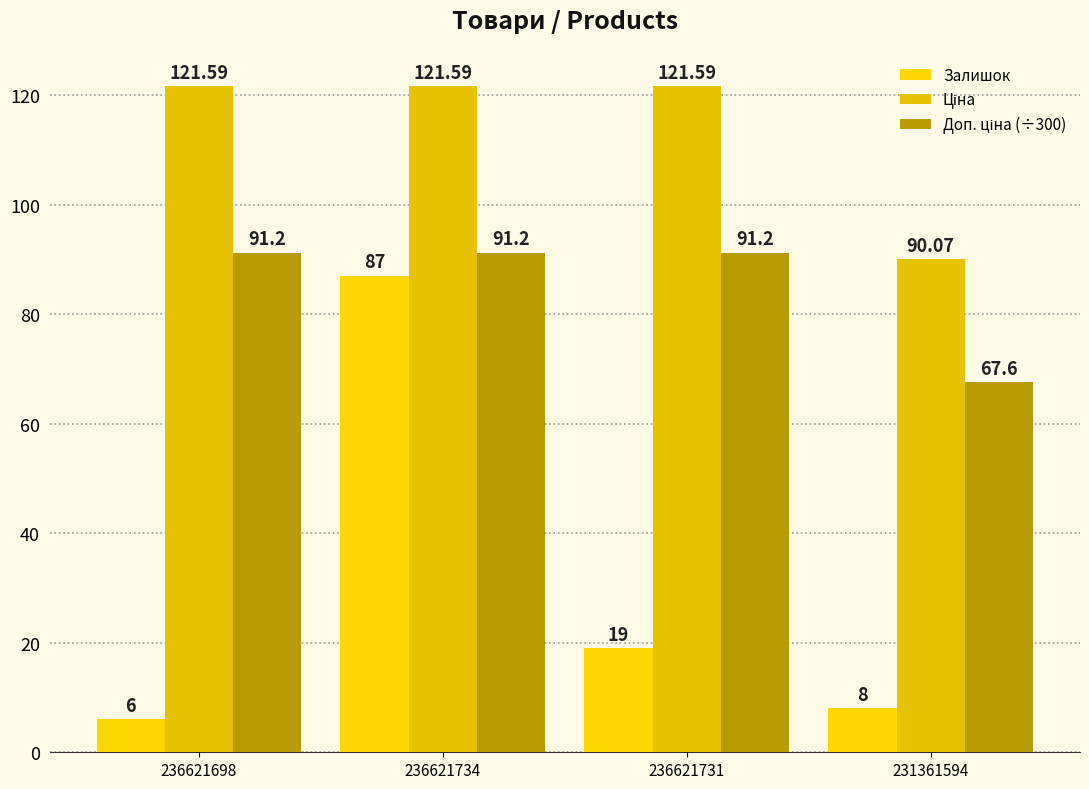

What is the label of the 2nd bar from the left?

236621734